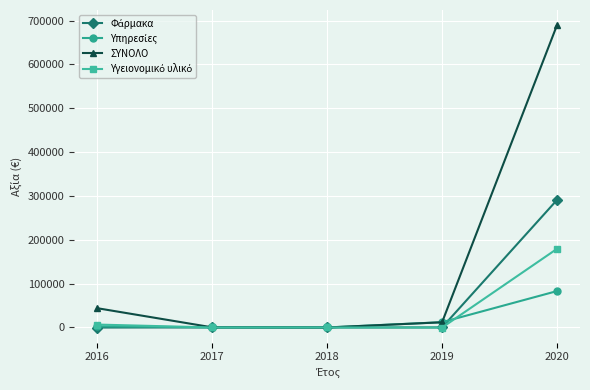

At which category is the sum across all series the highest?

2020